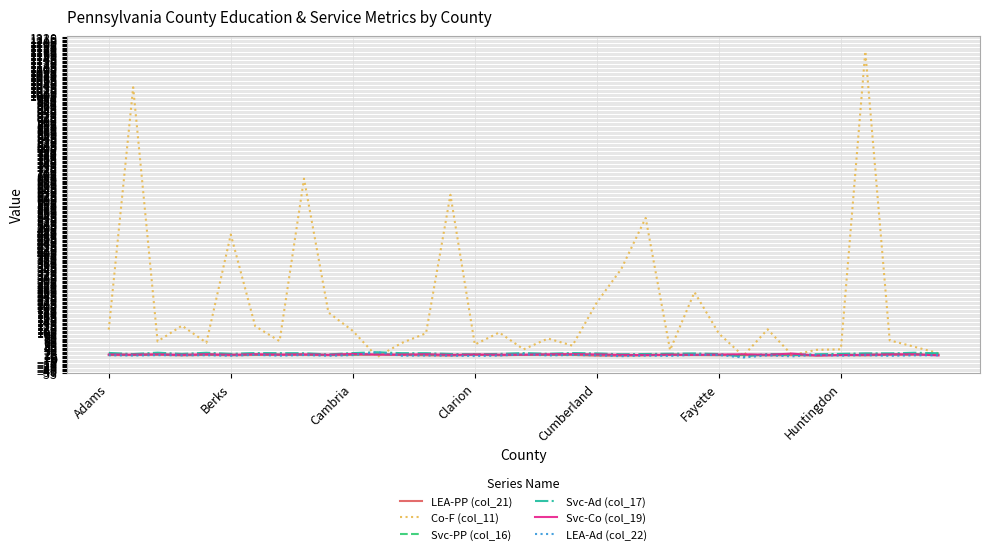

Which series has the largest range (max minus min)?

Co-F (col_11)